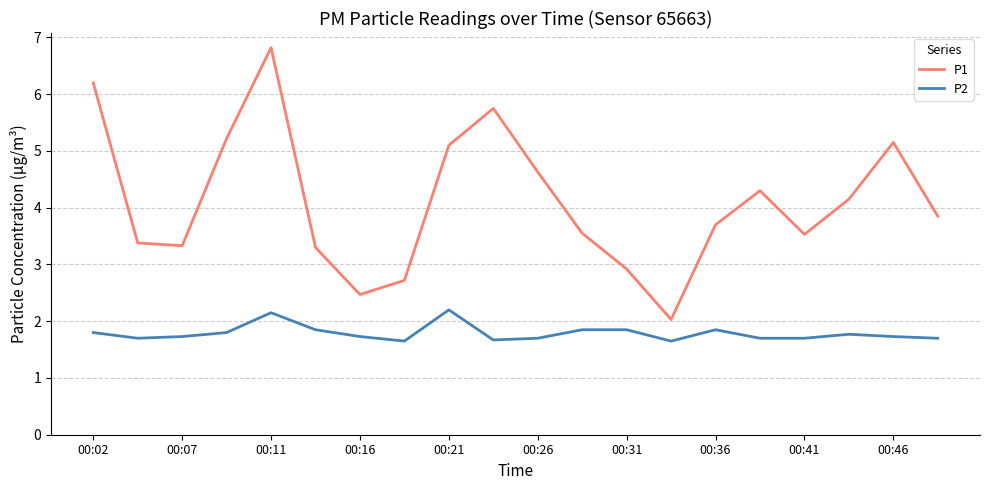

Which series has the widest spread of values?

P1